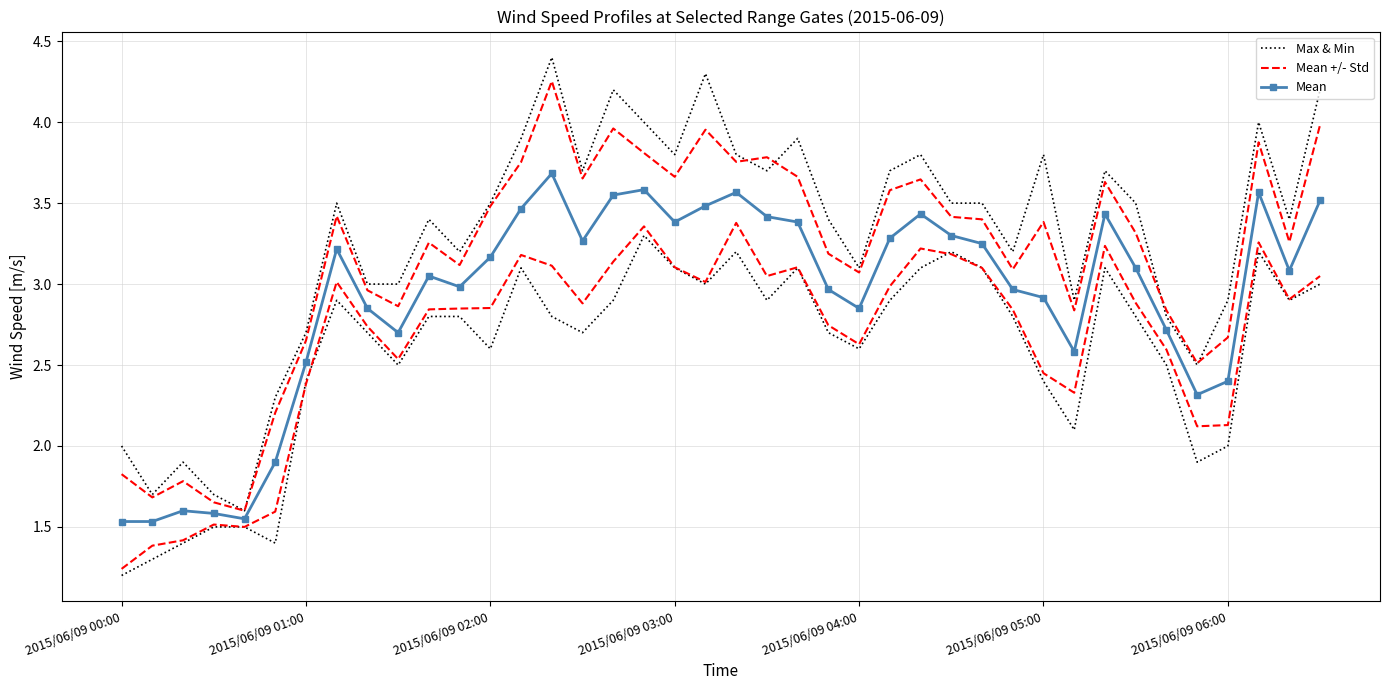

Reading right to left, what are all the values shown in this chart?

Max & Min: 4.2	3.4	4.0	2.9	2.5	2.8	3.5	3.7	2.9	3.8	3.2	3.5	3.5	3.8	3.7	3.1	3.4	3.9	3.7	3.8	4.3	3.8	4.0	4.2	3.7	4.4	3.9	3.5	3.2	3.4	3.0	3.0	3.5	2.7	2.3	1.6	1.7	1.9	1.7	2.0
Mean +/- Std: 4.0	3.3	3.9	2.7	2.5	2.8	3.3	3.6	2.8	3.4	3.1	3.4	3.4	3.6	3.6	3.1	3.2	3.7	3.8	3.8	4.0	3.7	3.8	4.0	3.7	4.3	3.8	3.5	3.1	3.3	2.9	3.0	3.4	2.7	2.2	1.6	1.7	1.8	1.7	1.8
Mean: 3.5	3.1	3.6	2.4	2.3	2.7	3.1	3.4	2.6	2.9	3.0	3.2	3.3	3.4	3.3	2.9	3.0	3.4	3.4	3.6	3.5	3.4	3.6	3.5	3.3	3.7	3.5	3.2	3.0	3.1	2.7	2.9	3.2	2.5	1.9	1.6	1.6	1.6	1.5	1.5